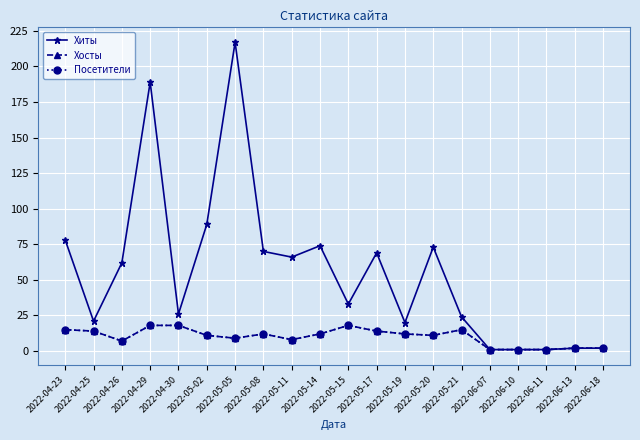

What is the label of the 16th point from the right?

2022-04-30